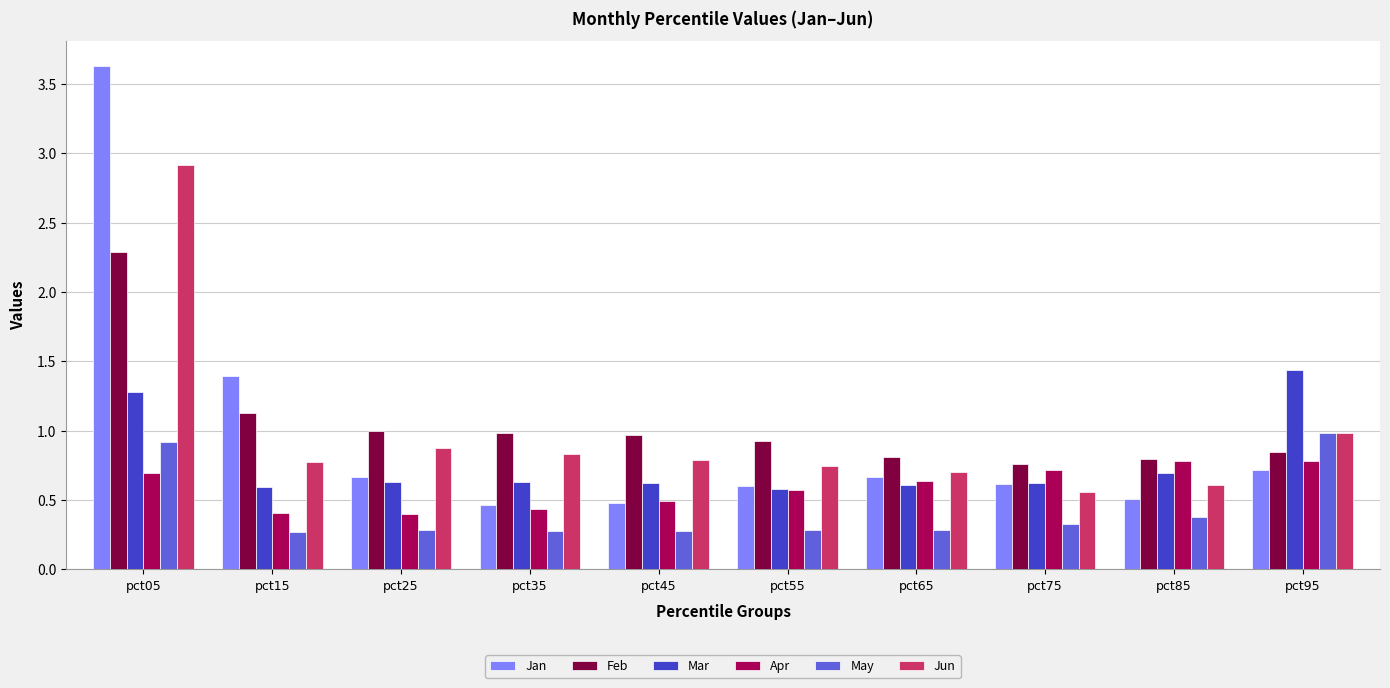

The Apr series shows 0.7 at pct75. True or false?

True